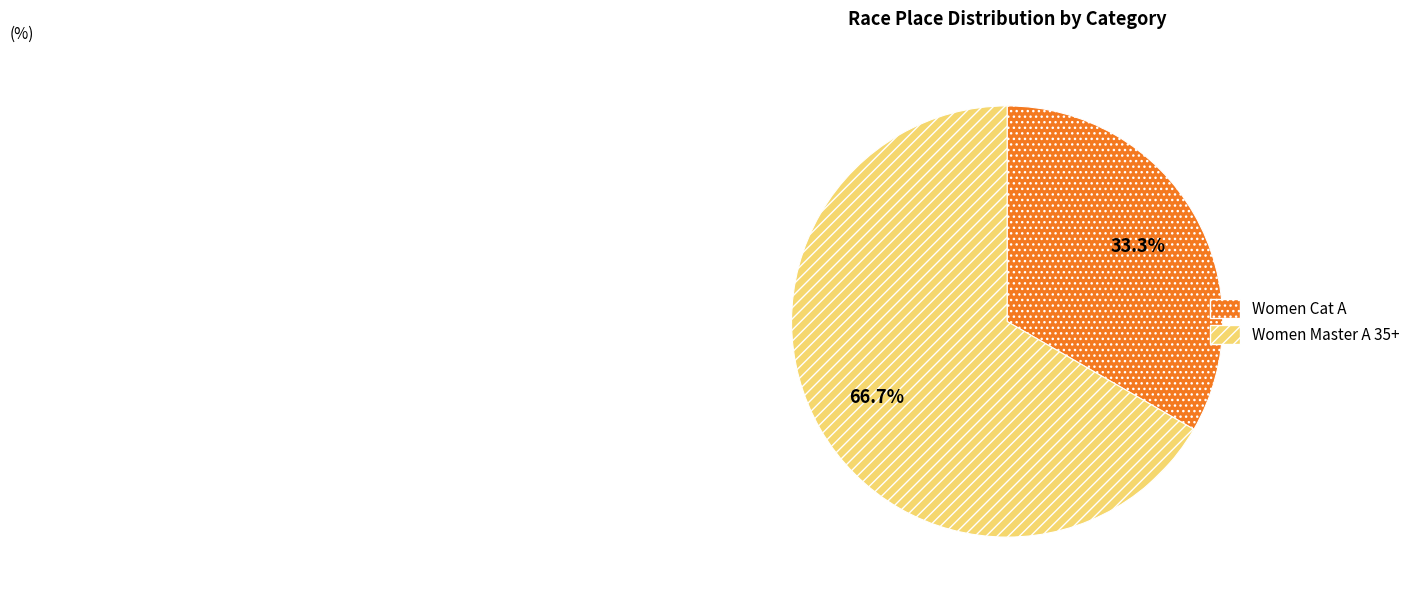

What is the largest slice in the pie chart?

Women Master A 35+